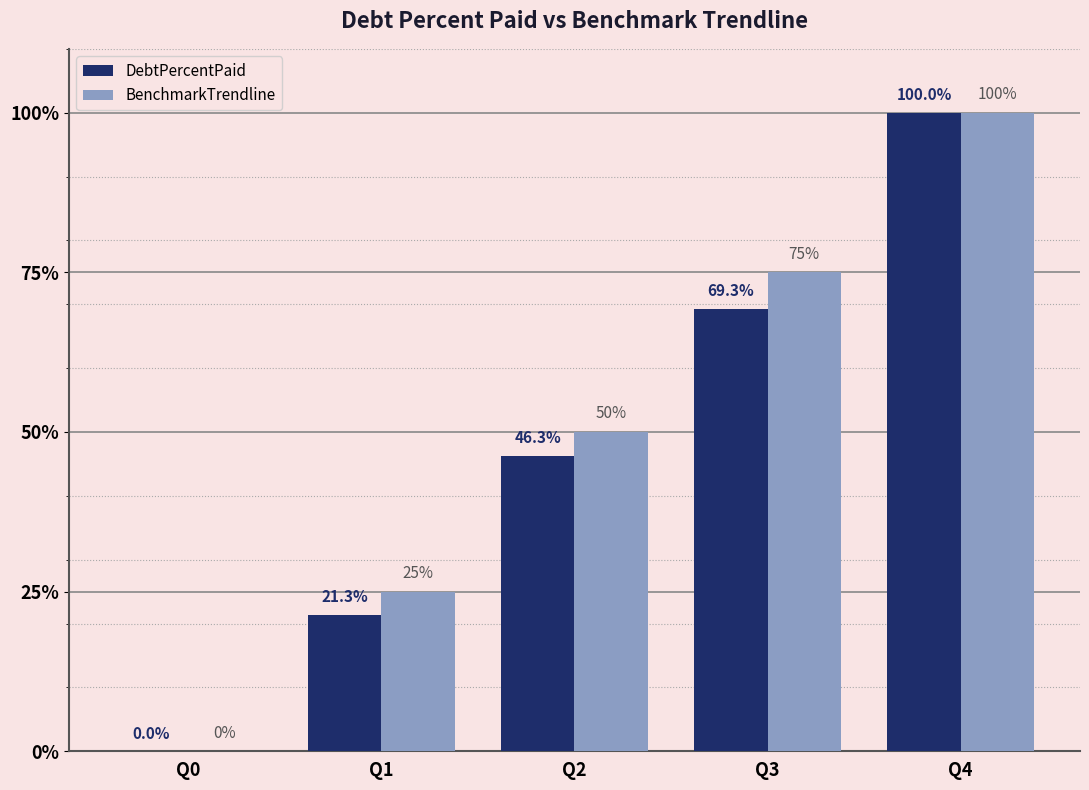

Between Q1 and Q4, which series saw the biggest shift?

DebtPercentPaid